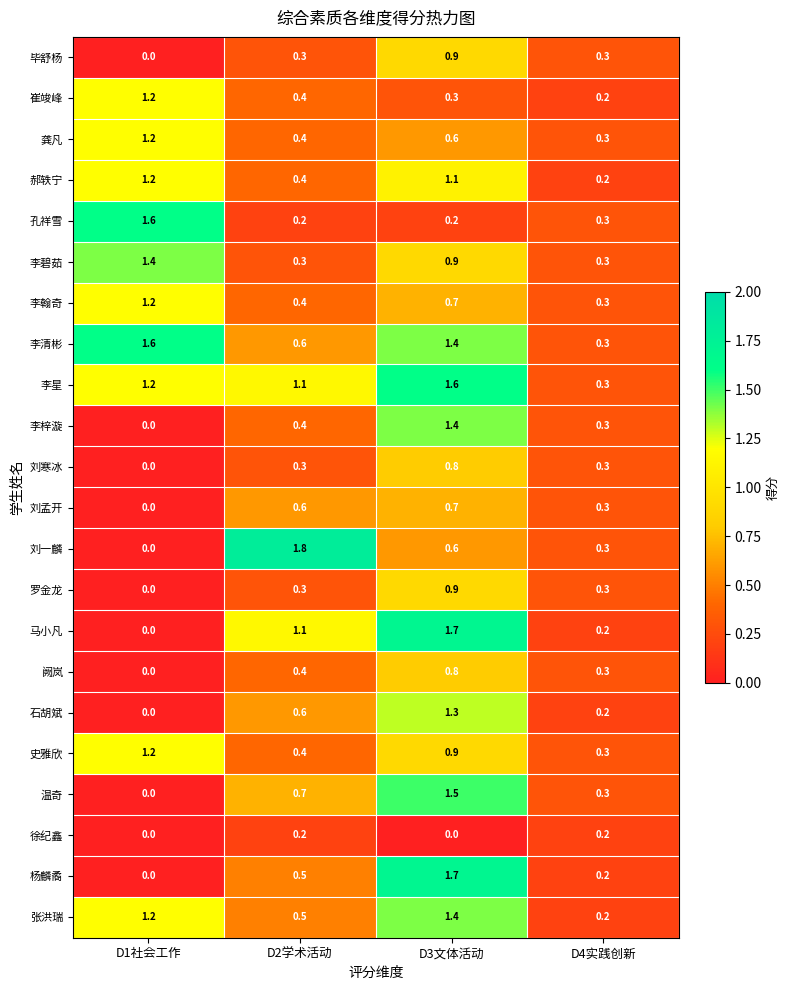

What is the greatest value displayed?

1.8